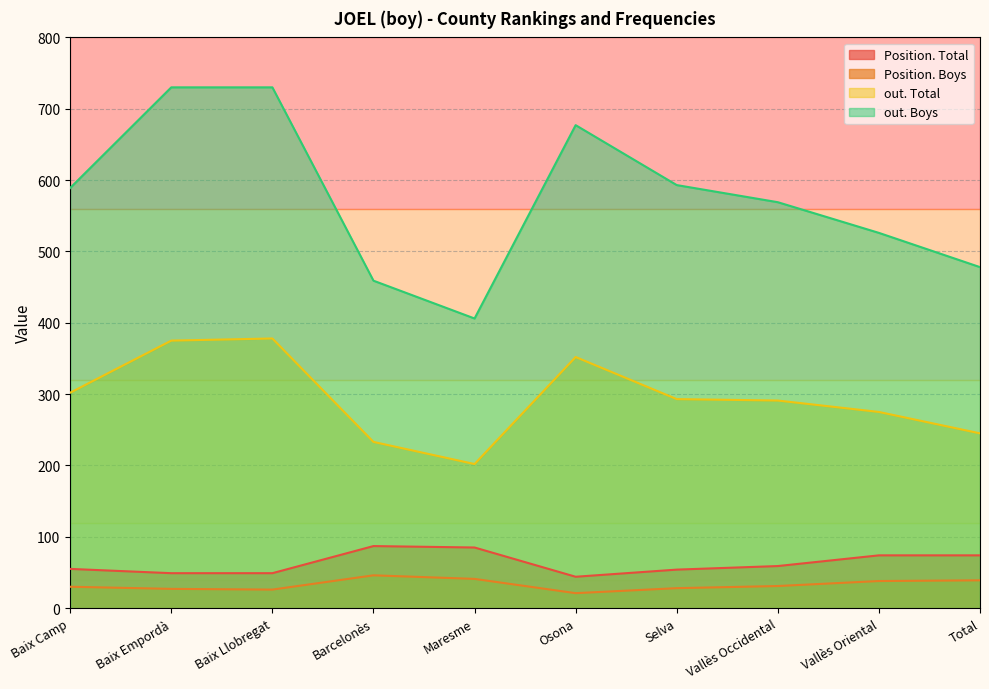

How many values in the out. Total series are below 293?

5